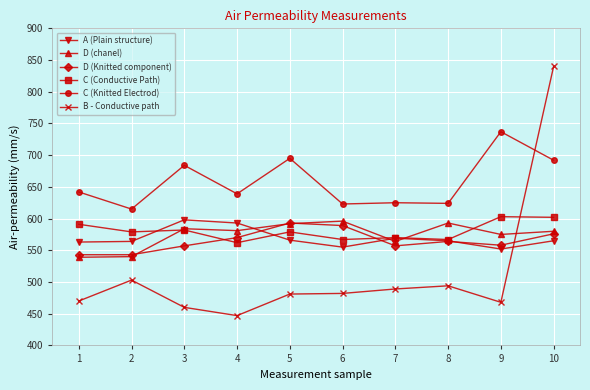

At which category is the sum across all series the highest?

10